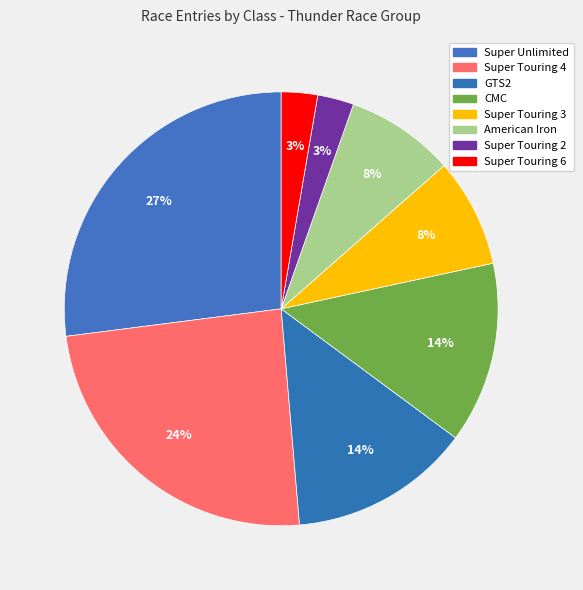

How many slices are in this pie chart?

8